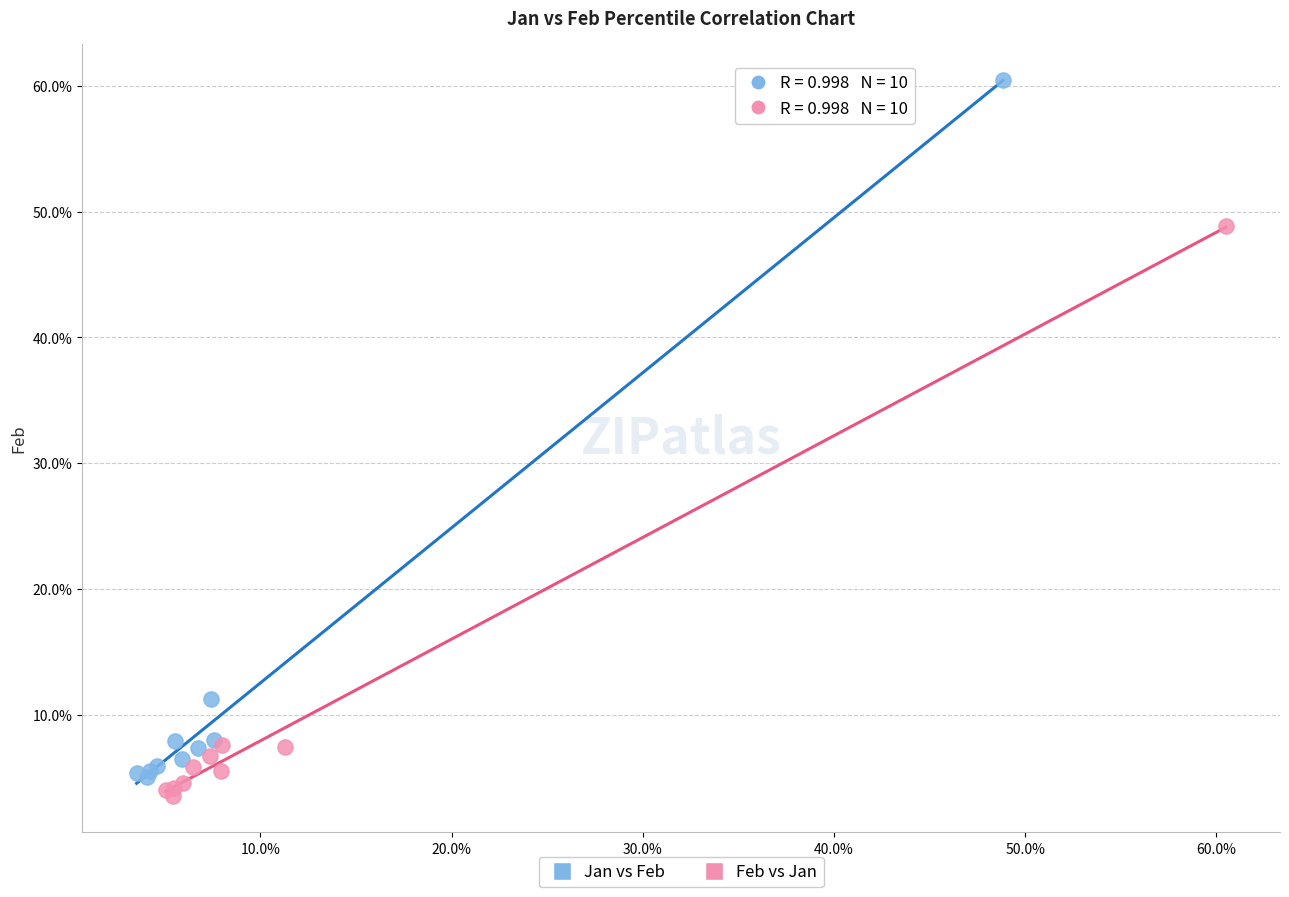

Which series reaches the maximum Y coordinate?

Jan vs Feb